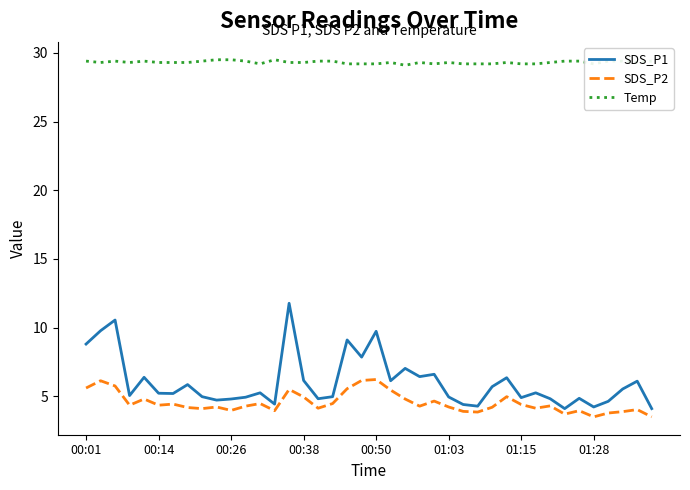

Which series has the largest range (max minus min)?

SDS_P1